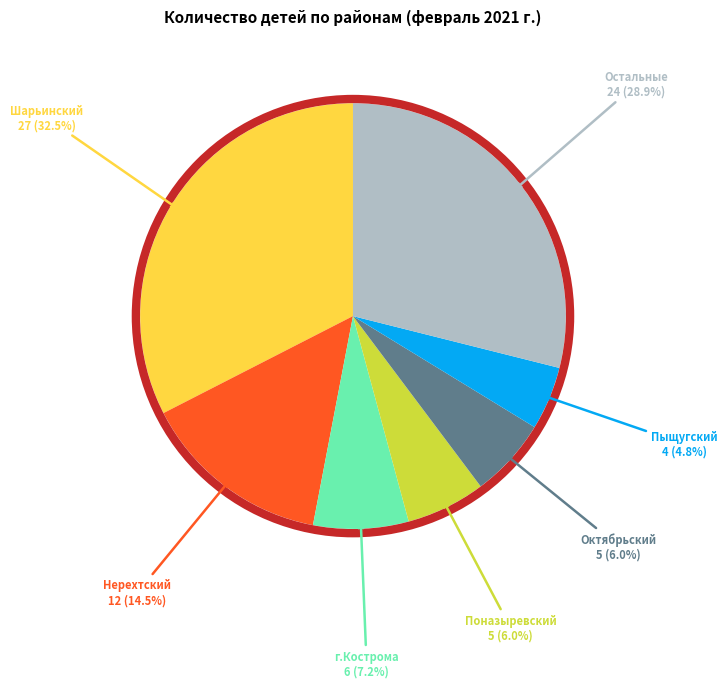

How many slices are in this pie chart?

7